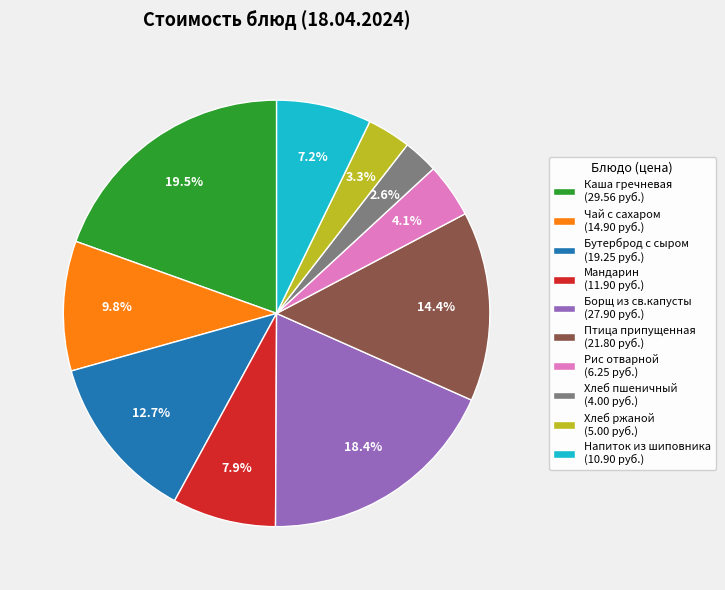

To the nearest percent, what is the average slice percentage?

10%